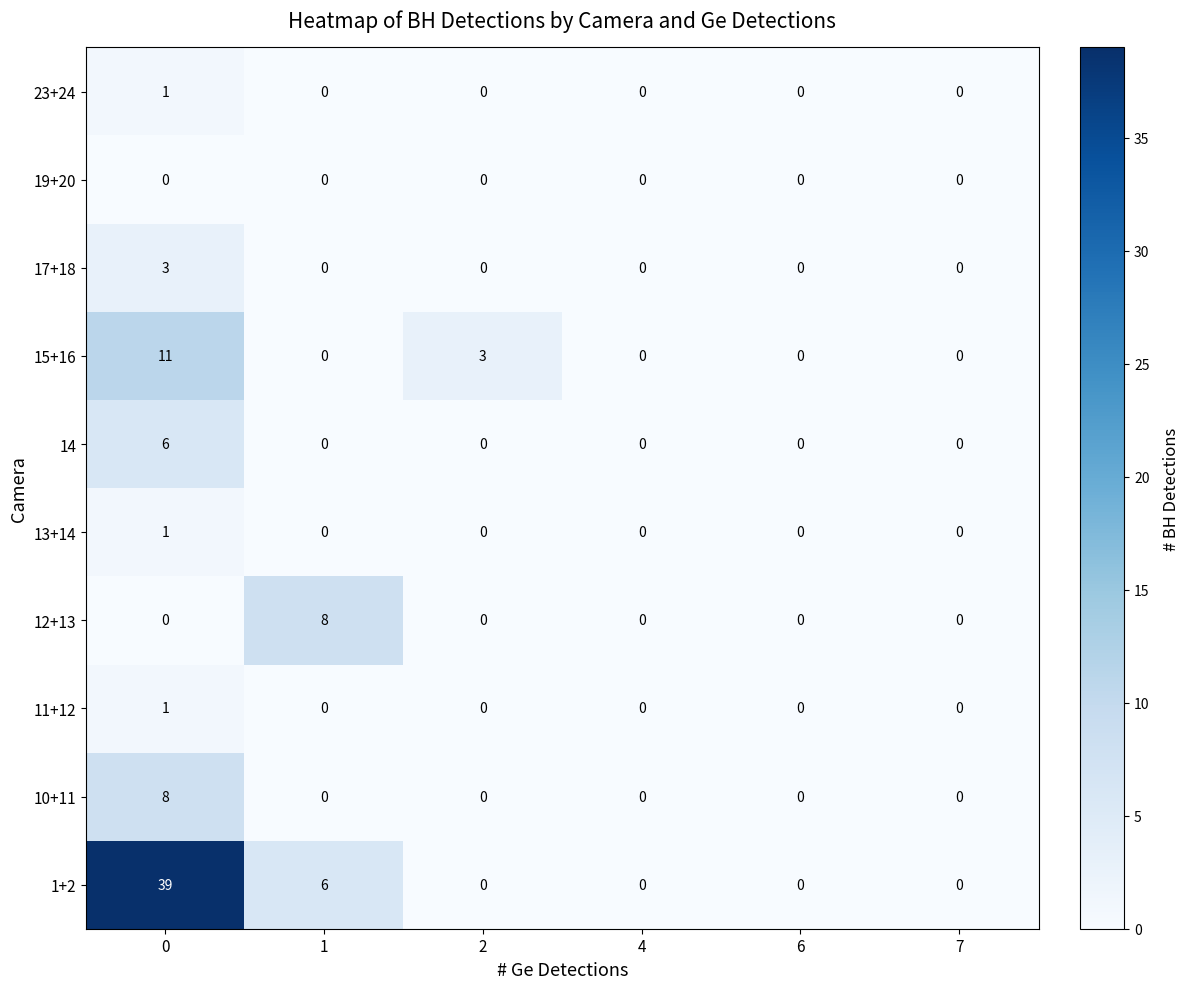

Which series has the largest range (max minus min)?

1+2